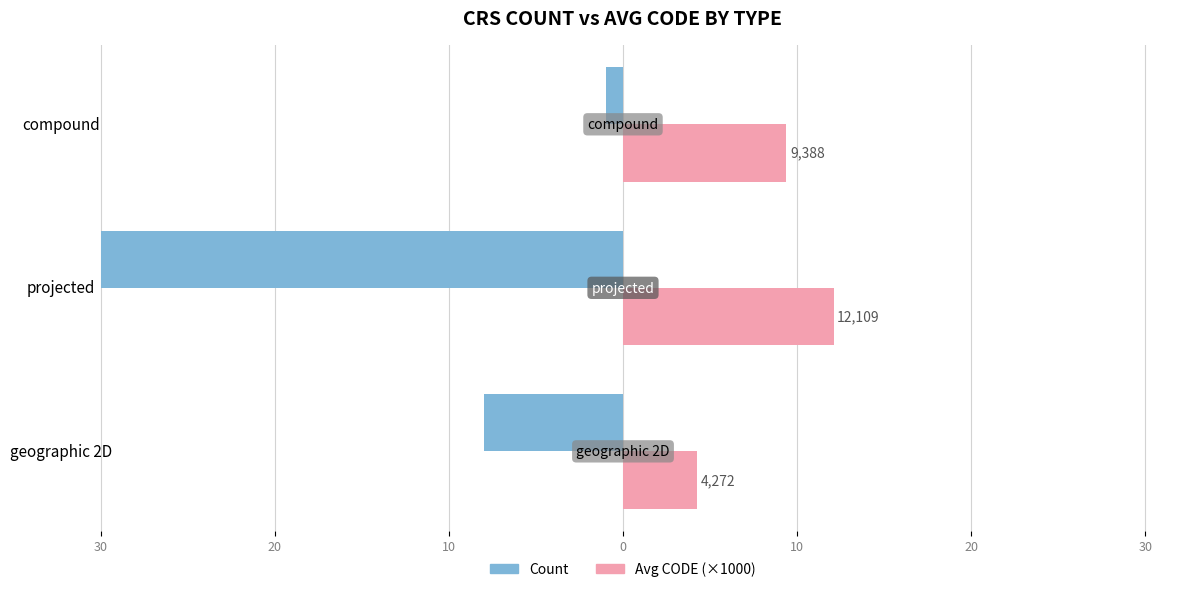

What is the sum of all Count values?

-39.0